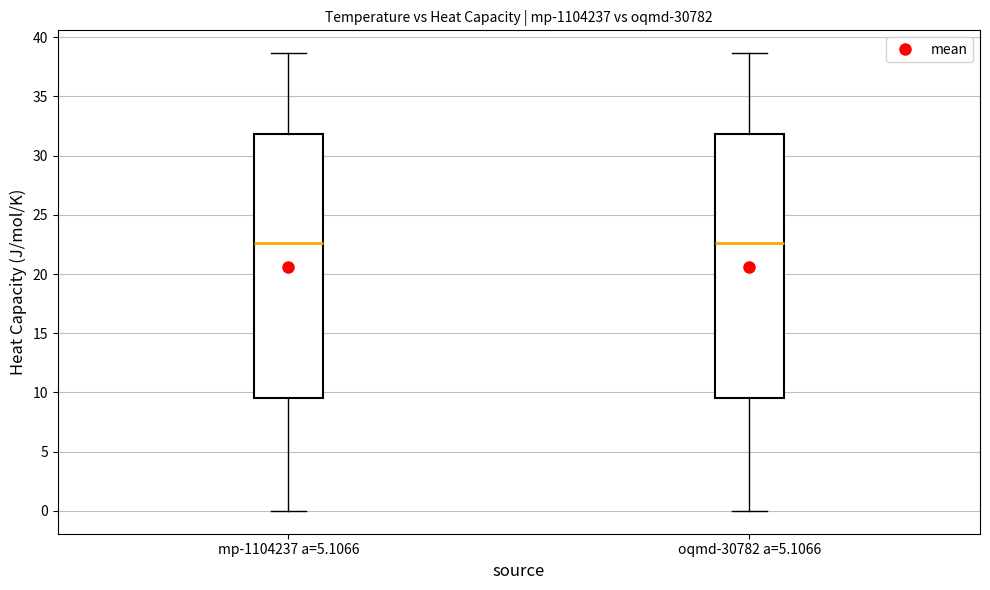

Where is the lower edge of the box for oqmd-30782 a=5.1066 on the y-axis? The values are not printed on the chart, so give them approximately, as read against the axis.

9.5